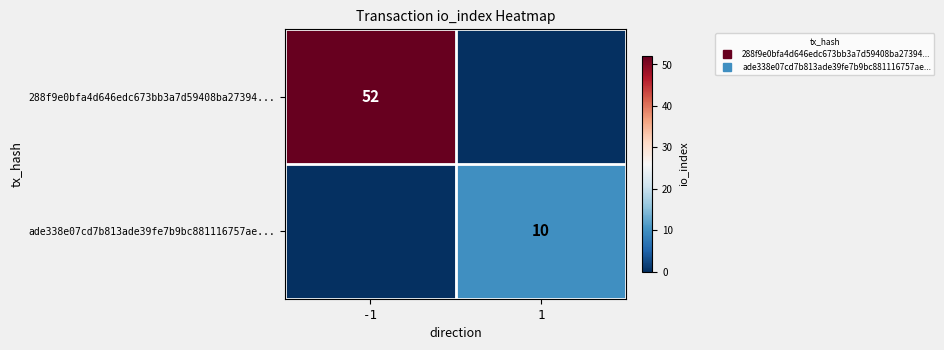

At how many categories does at least one series exceed 37?

1